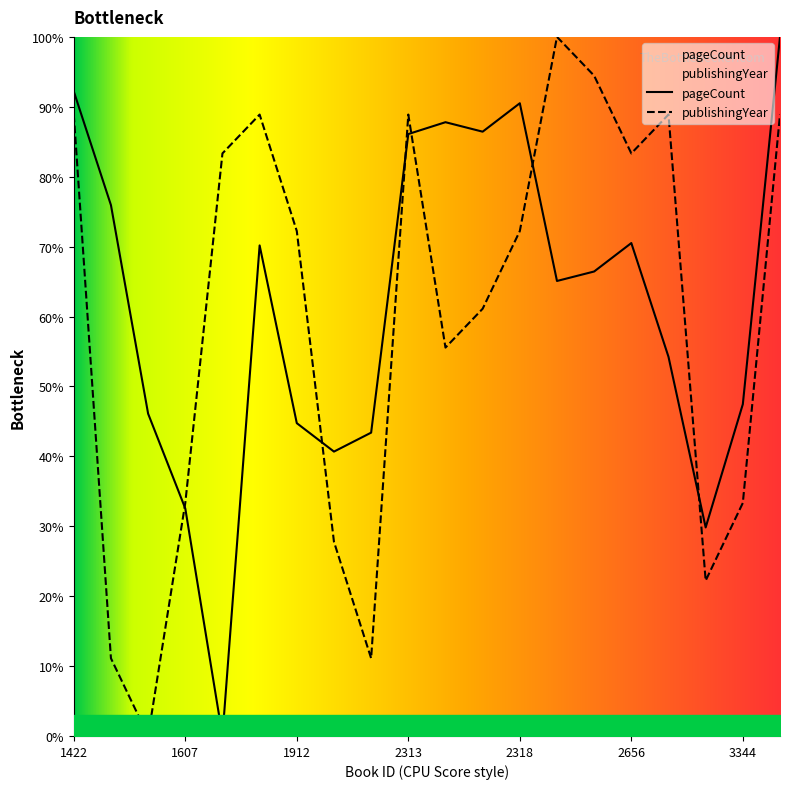

List the series in order of their overall mean, highest first.

pageCount, publishingYear